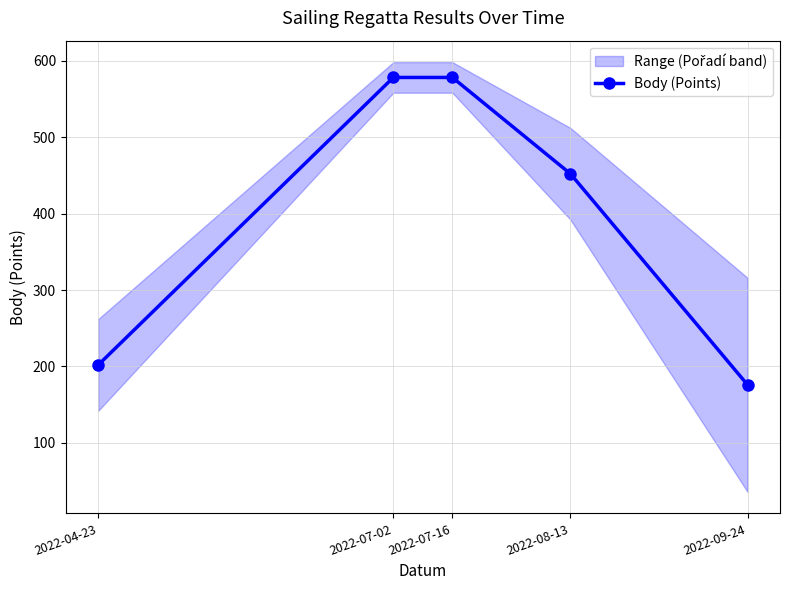

Approximately how many times larger is the value at 2022-04-23 compared to 2022-07-16?

0.3